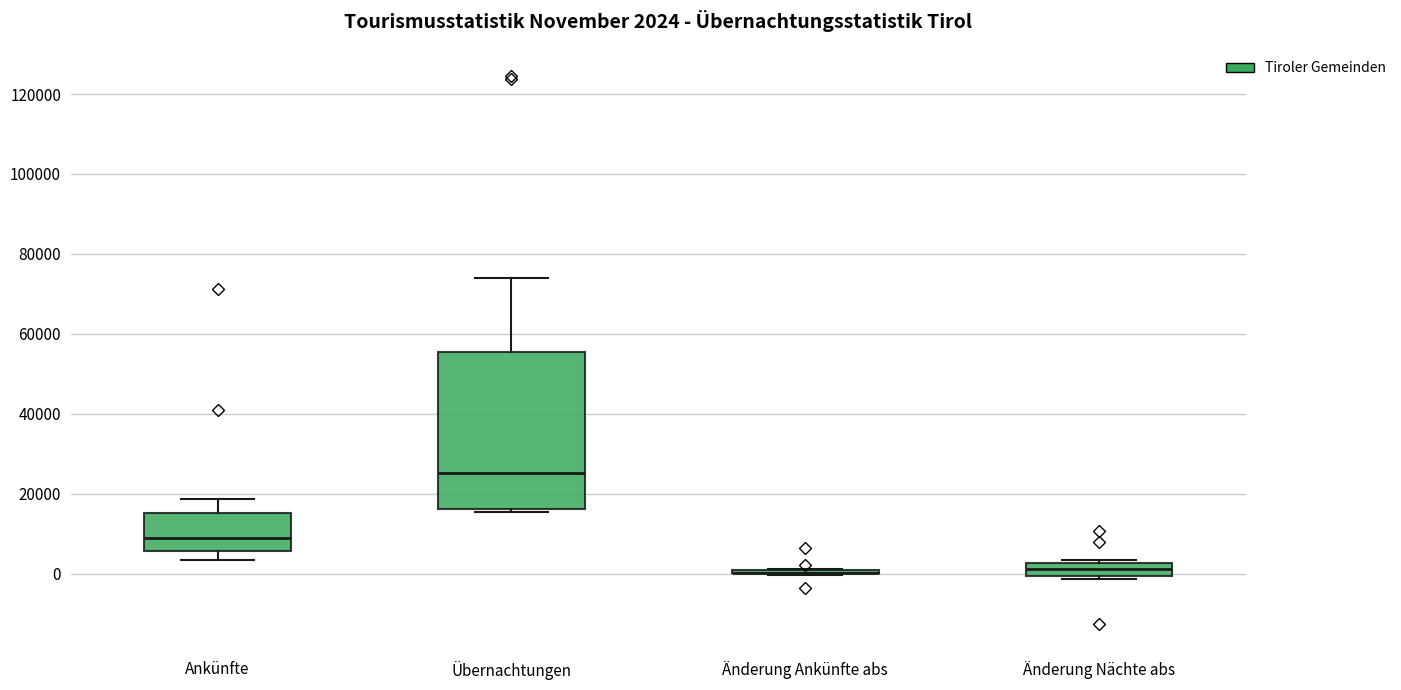

Which box is the tallest, from its lower edge to its upper edge?

Übernachtungen